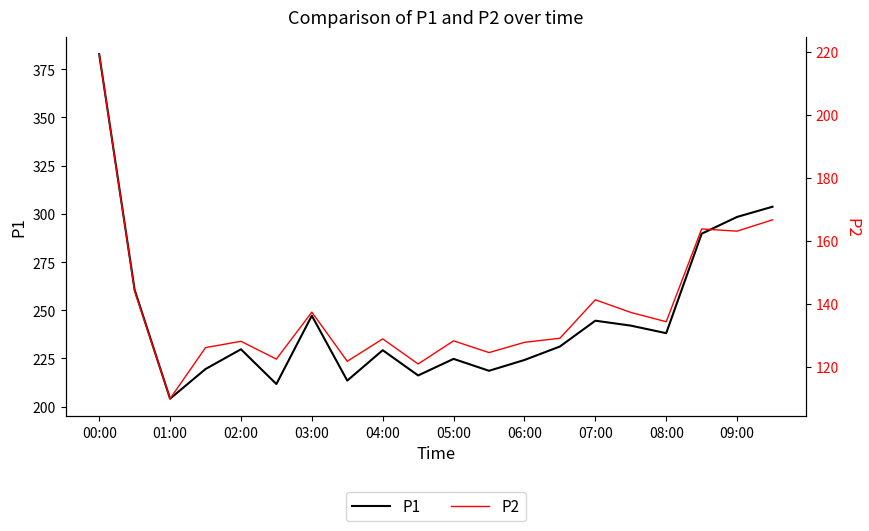

True or false: P1 has a value of 389.4 at 06:00.

False